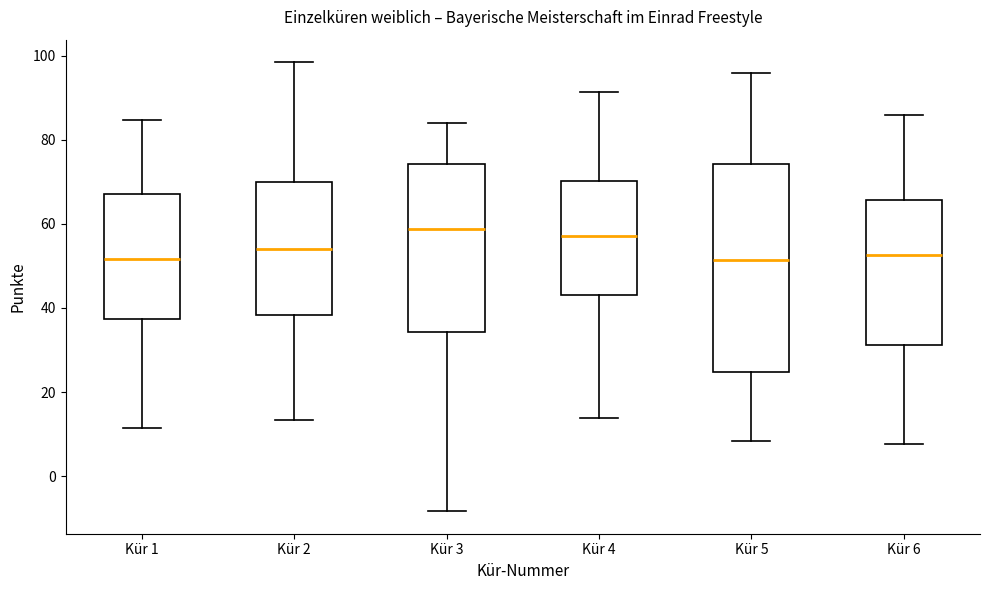

Reading left to right, read every box against the y-axis: the position of its median line, the range the box covers, and the ends of its whiskers. The values are not printed on the chart, so give them approximately, as read against the axis.

Kür 1: median 52, box 38 to 68, whiskers 12 to 84
Kür 2: median 54, box 38 to 70, whiskers 14 to 98
Kür 3: median 58, box 34 to 74, whiskers -8 to 84
Kür 4: median 58, box 44 to 70, whiskers 14 to 92
Kür 5: median 52, box 24 to 74, whiskers 8 to 96
Kür 6: median 52, box 32 to 66, whiskers 8 to 86